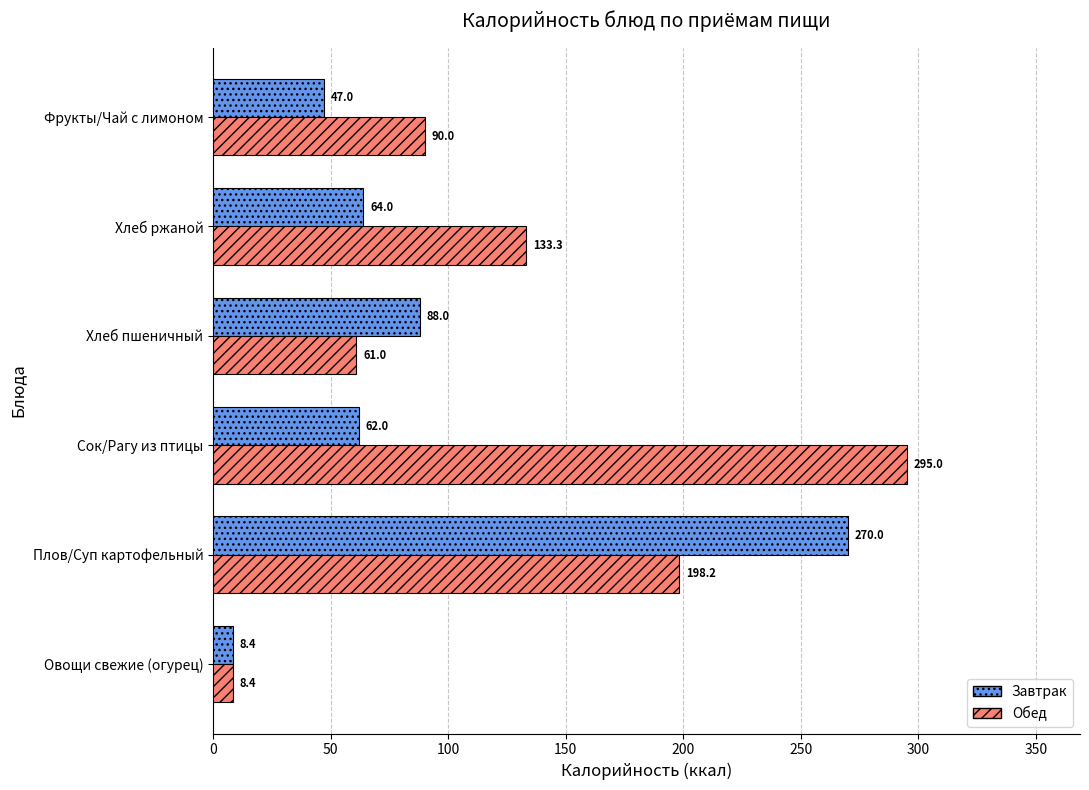

At which label does Обед reach its minimum?

Овощи свежие (огурец)